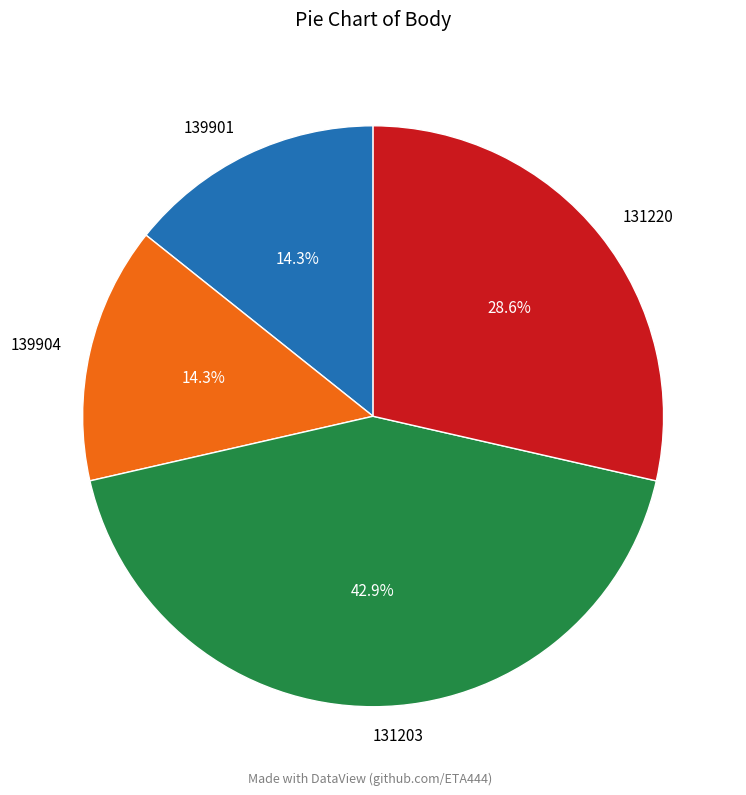

To the nearest percent, what is the average slice percentage?

25%